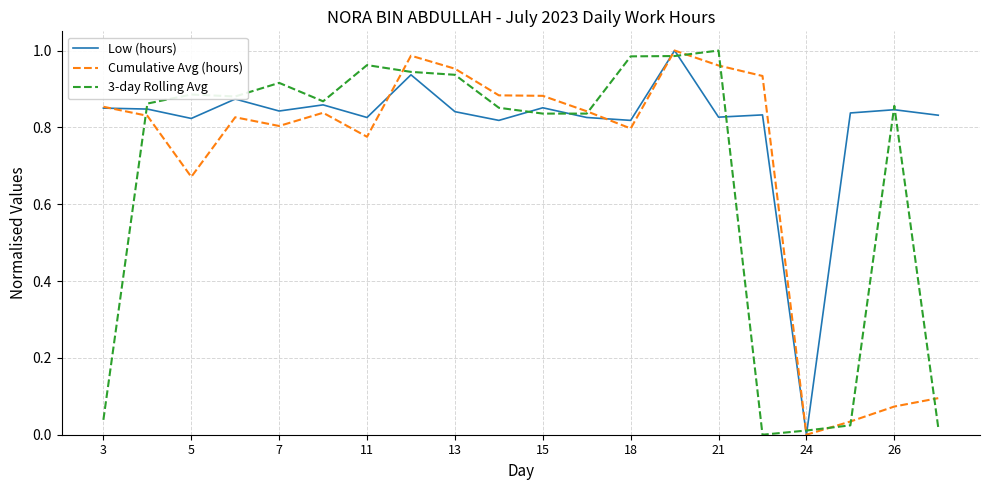

Which series has the largest total across all categories?

Low (hours)